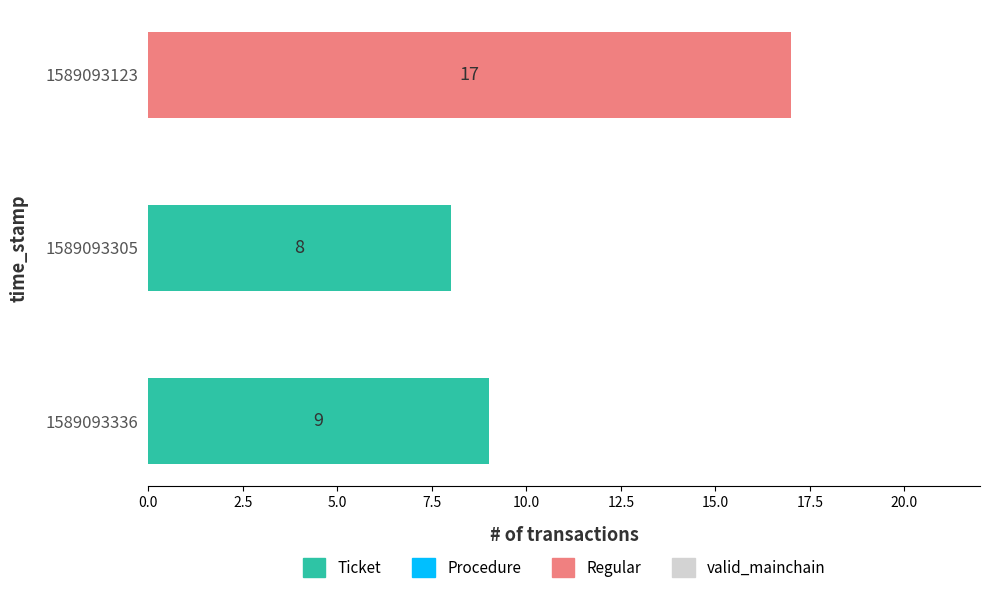

How many data points does each series have?

3